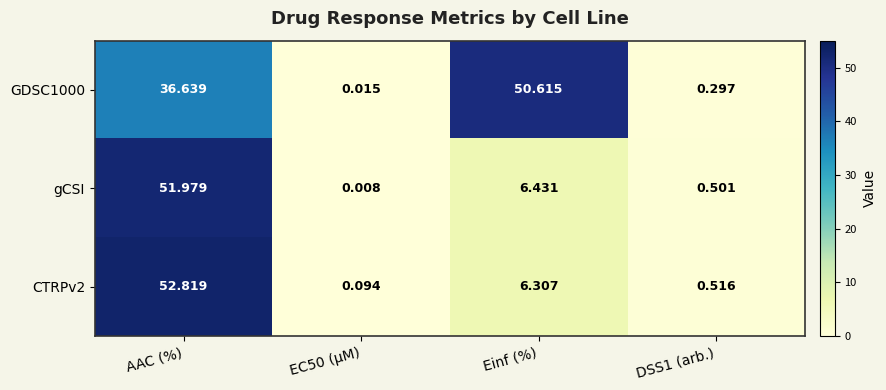

What is the spread (max minus min) of values at Einf (%)?

44.3